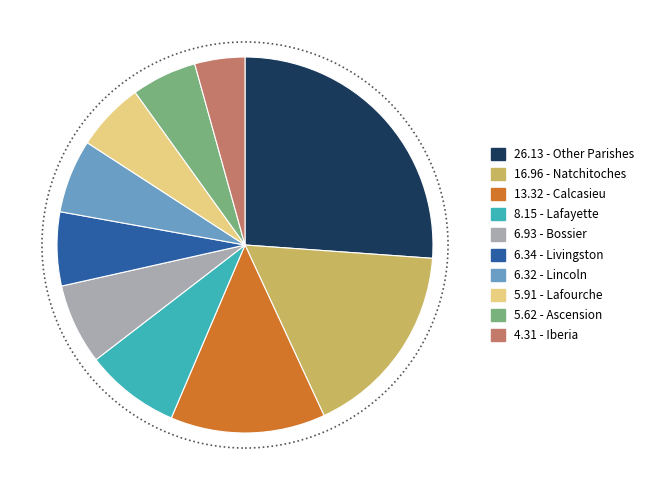

Is there a majority slice in this chart?

No